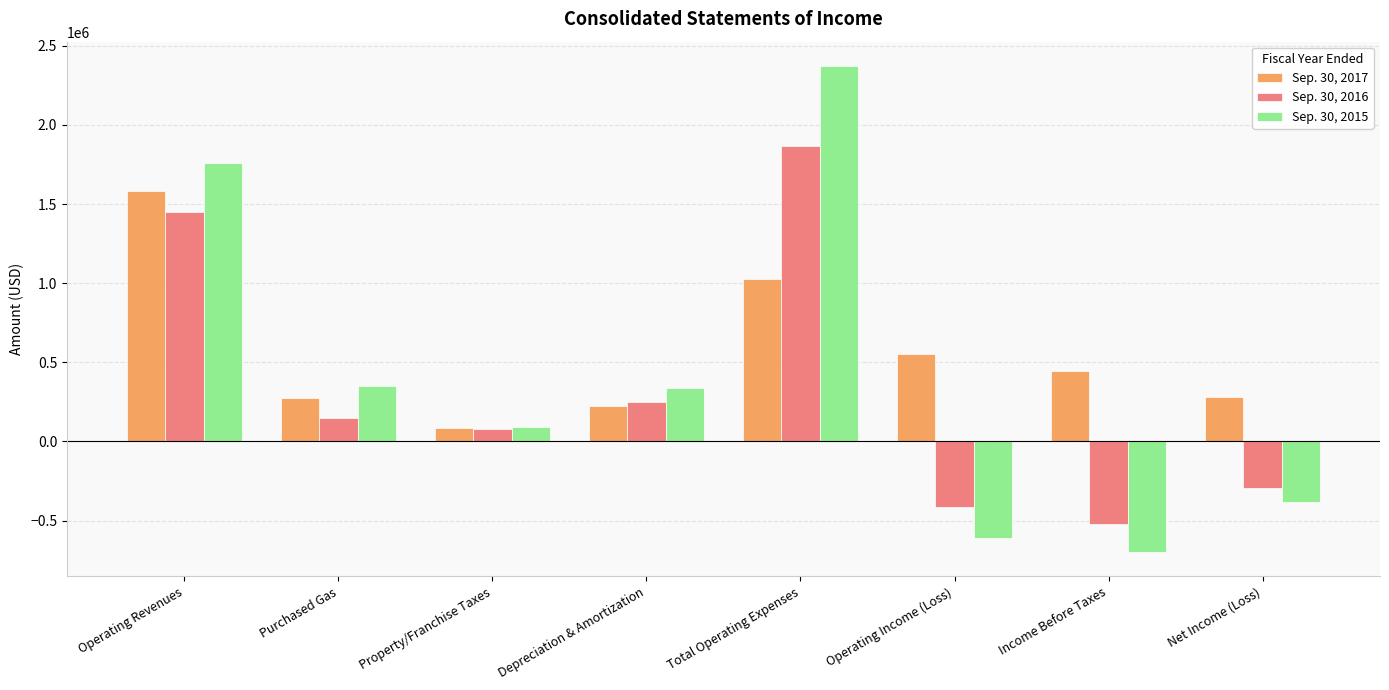

What is the highest value of the Sep. 30, 2017 series?

1579881